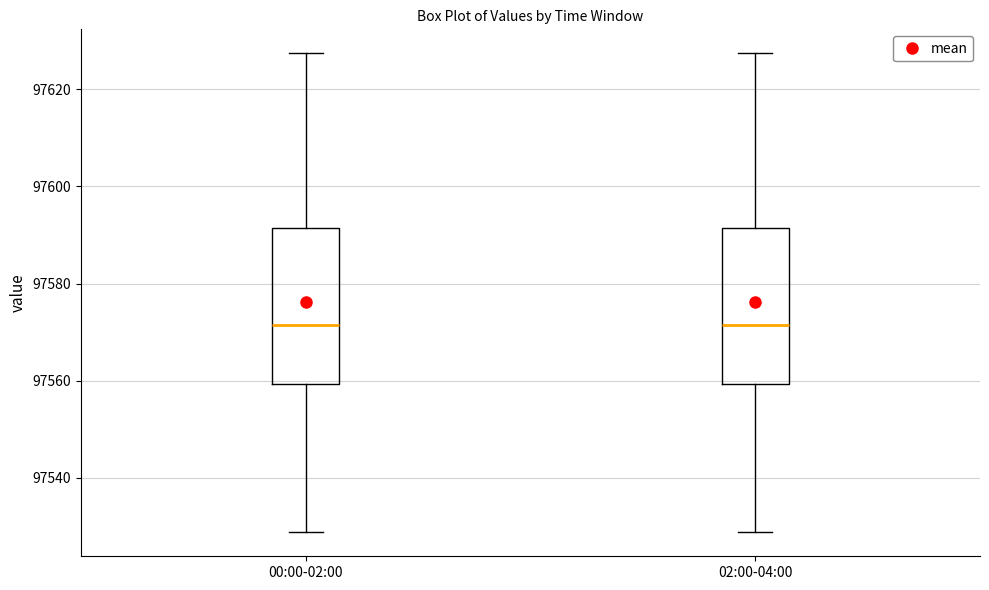

Reading left to right, transcribe this box plot: for each box, give where its median line is, the range the box spans, and where its two whiskers end, as read against the y-axis. The values are not printed on the chart, so give them approximately, as read against the axis.

00:00-02:00: median 97572, box 97560 to 97592, whiskers 97528 to 97628
02:00-04:00: median 97572, box 97560 to 97592, whiskers 97528 to 97628